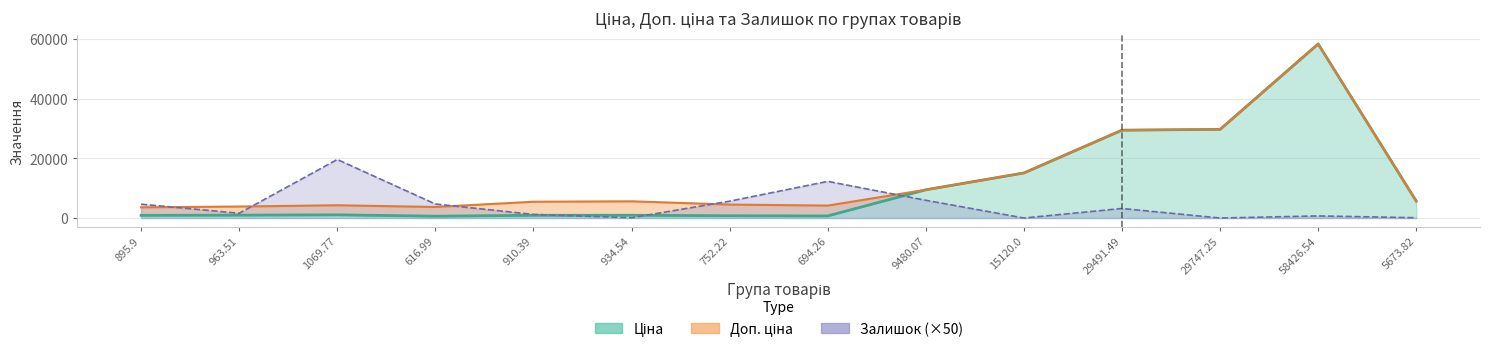

The Доп. ціна series shows 58426.5 at 58426.54. True or false?

True